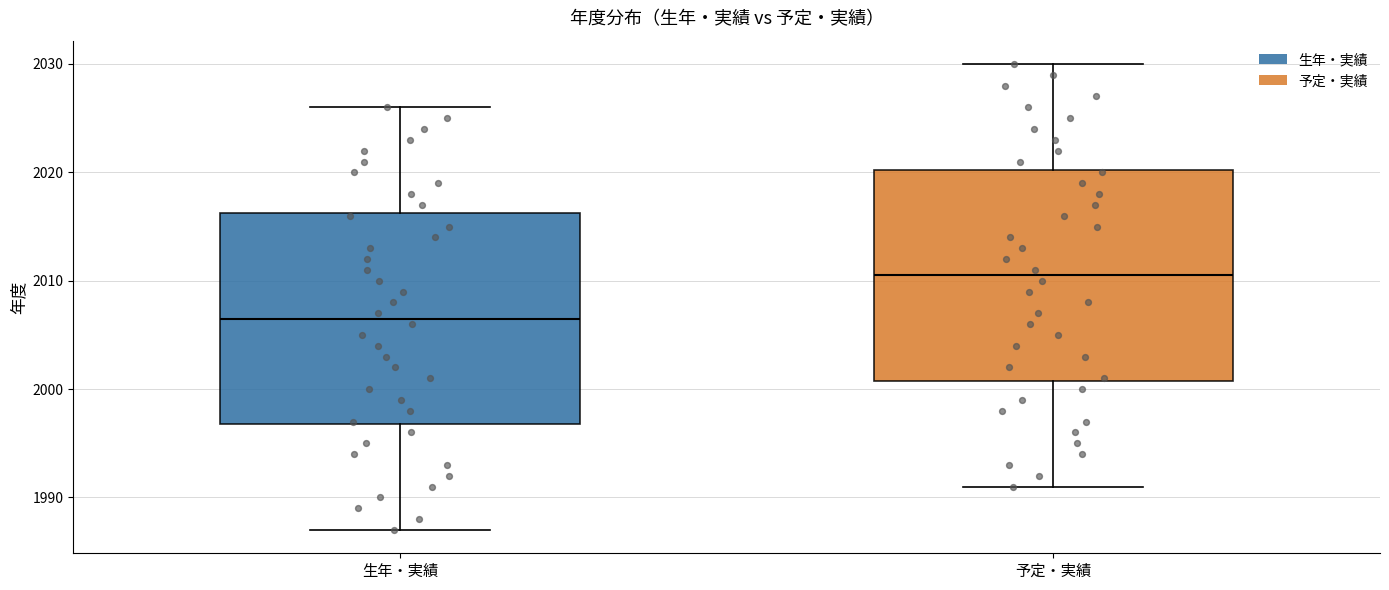

Reading left to right, read every box against the y-axis: the position of its median line, the range the box covers, and the ends of its whiskers. The values are not printed on the chart, so give them approximately, as read against the axis.

生年・実績: median 2007, box 1997 to 2016, whiskers 1987 to 2026
予定・実績: median 2011, box 2001 to 2020, whiskers 1991 to 2030